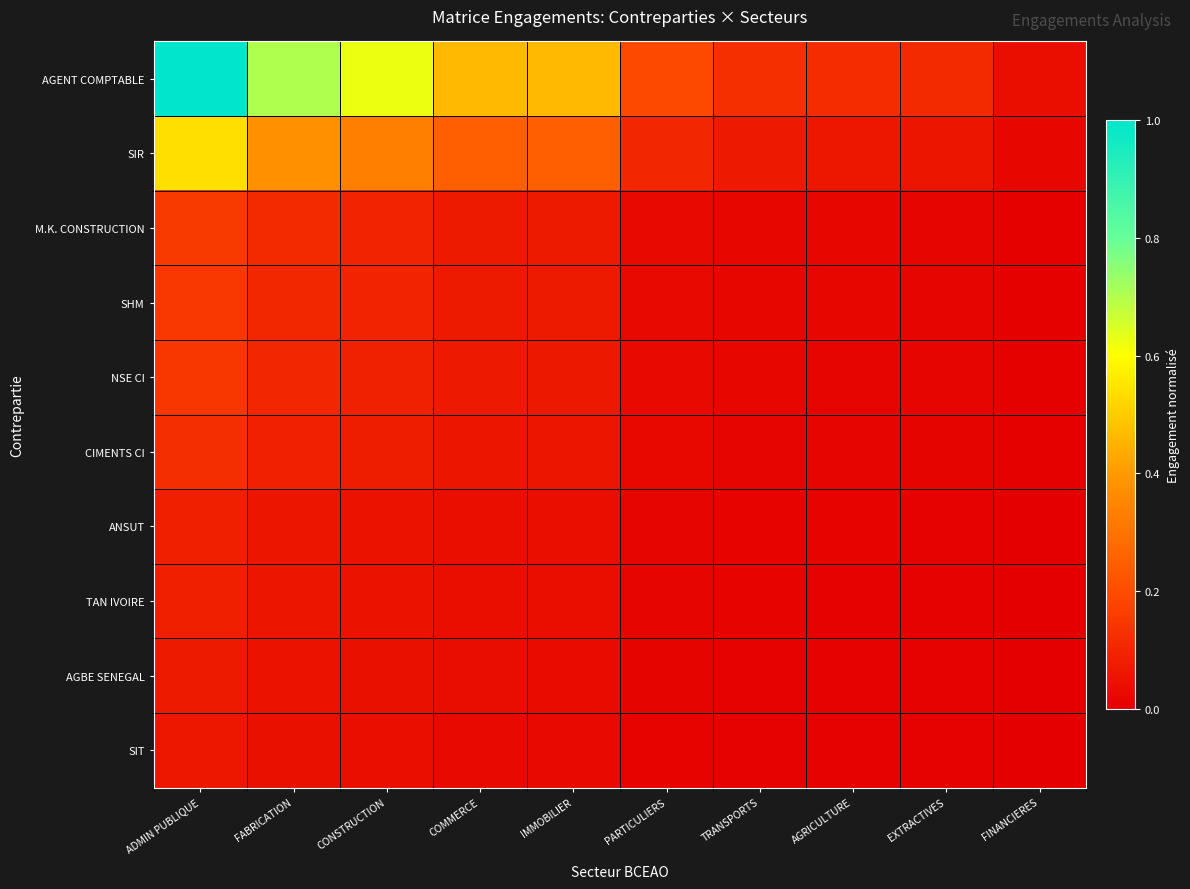

How many categories are shown in the chart?

10